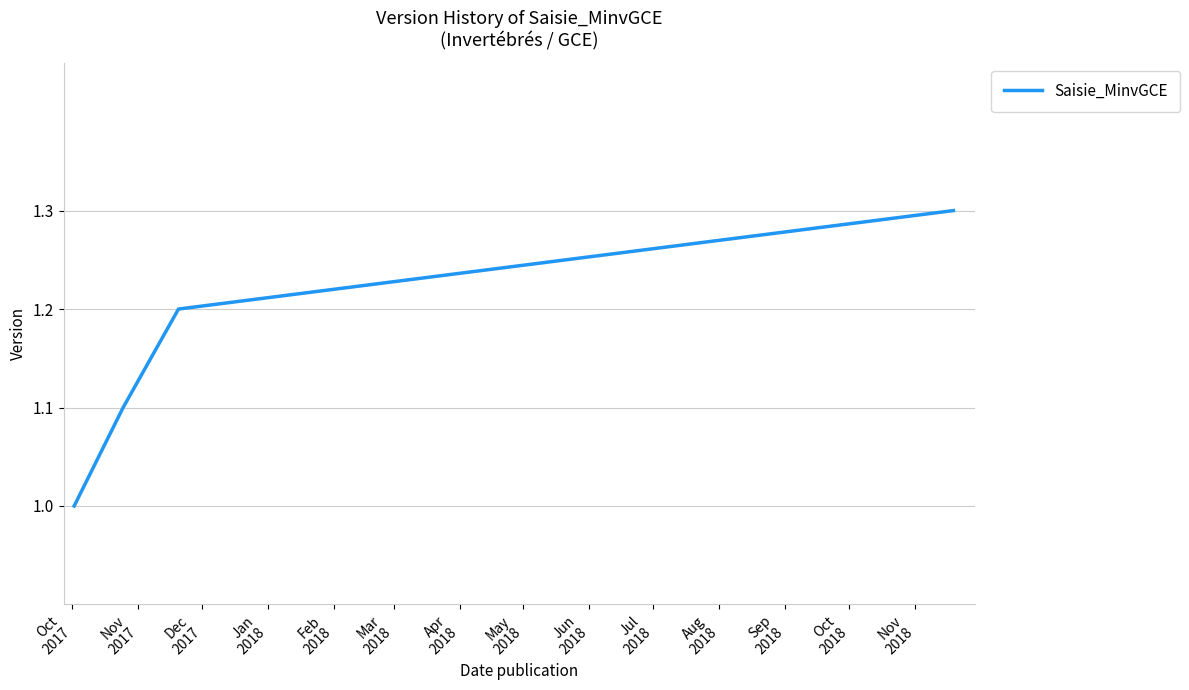

What is the smallest value displayed?

1.0